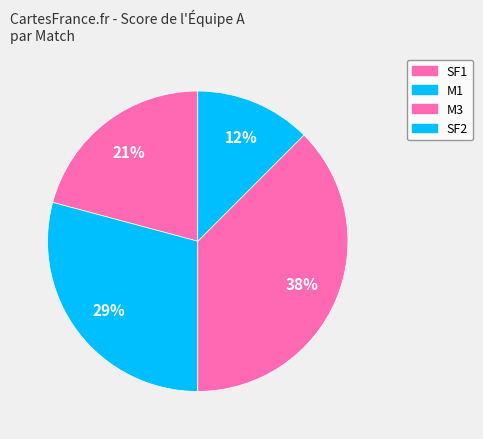

How many slices are in this pie chart?

4